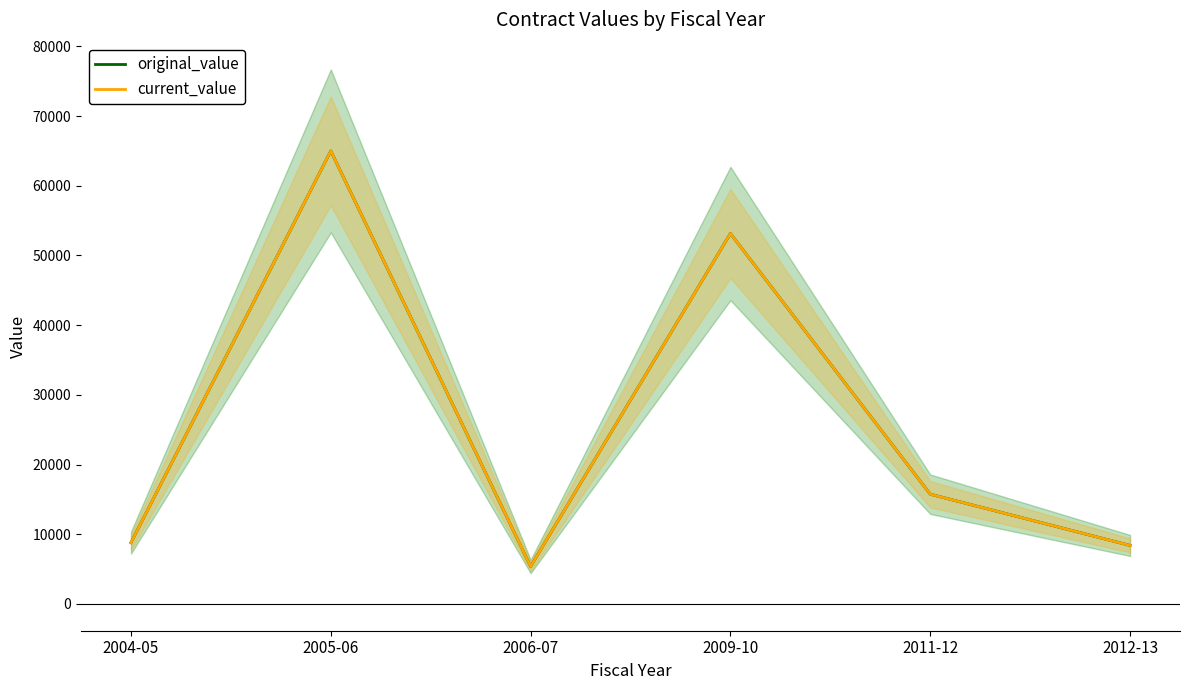

What are all the series names shown in the legend?

original_value, current_value